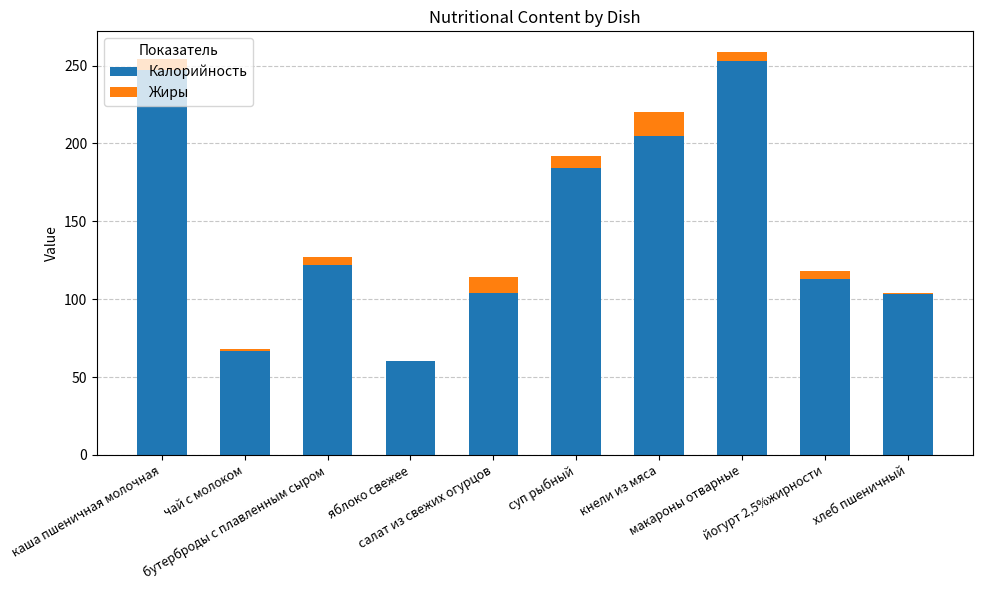

What is the value of the Калорийность bar at the 7th from the left?

205.0